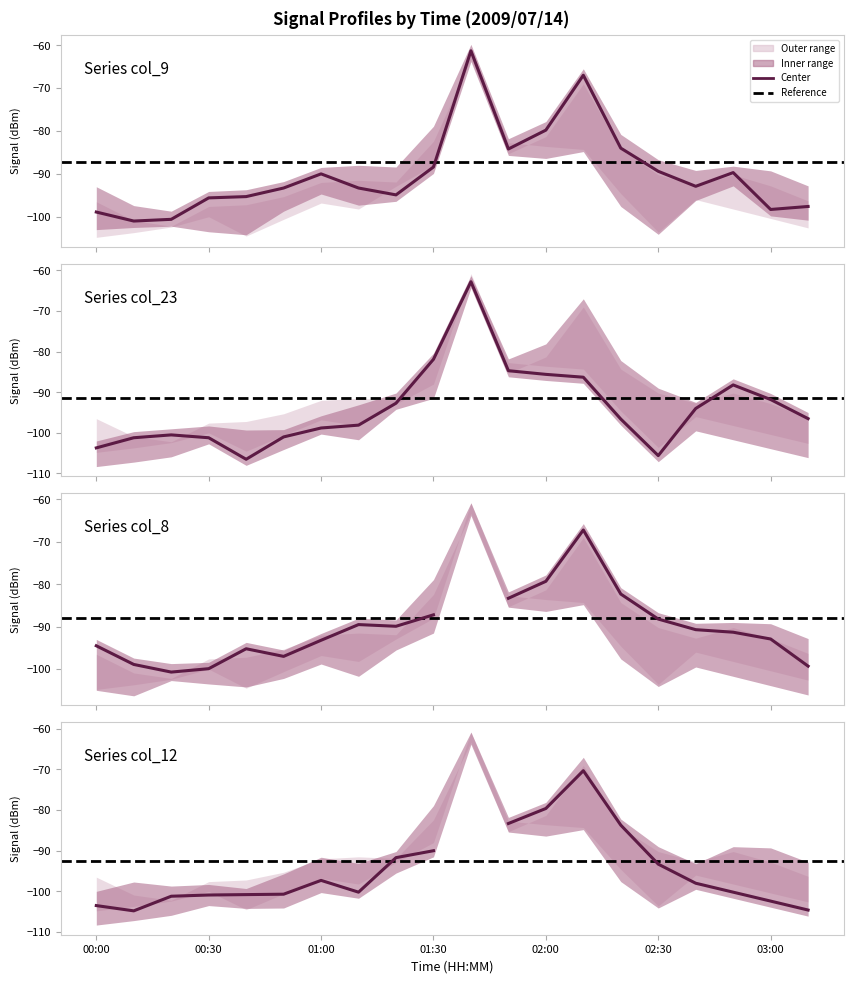

What is the difference between the highest and lowest values at 00:30?

5.9